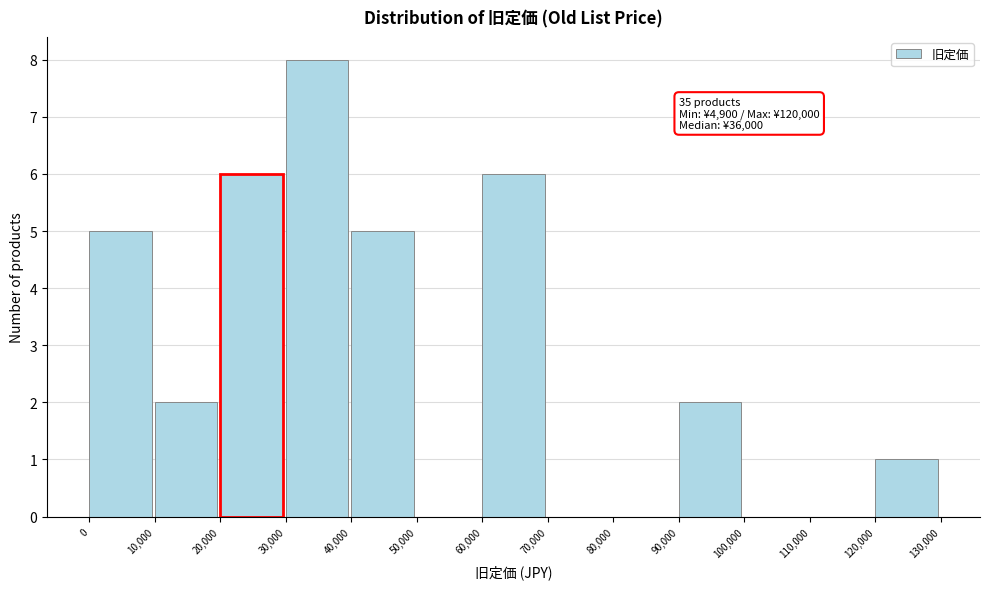

Over which range of the x-axis is the bar tallest?

30,000 to 40,000